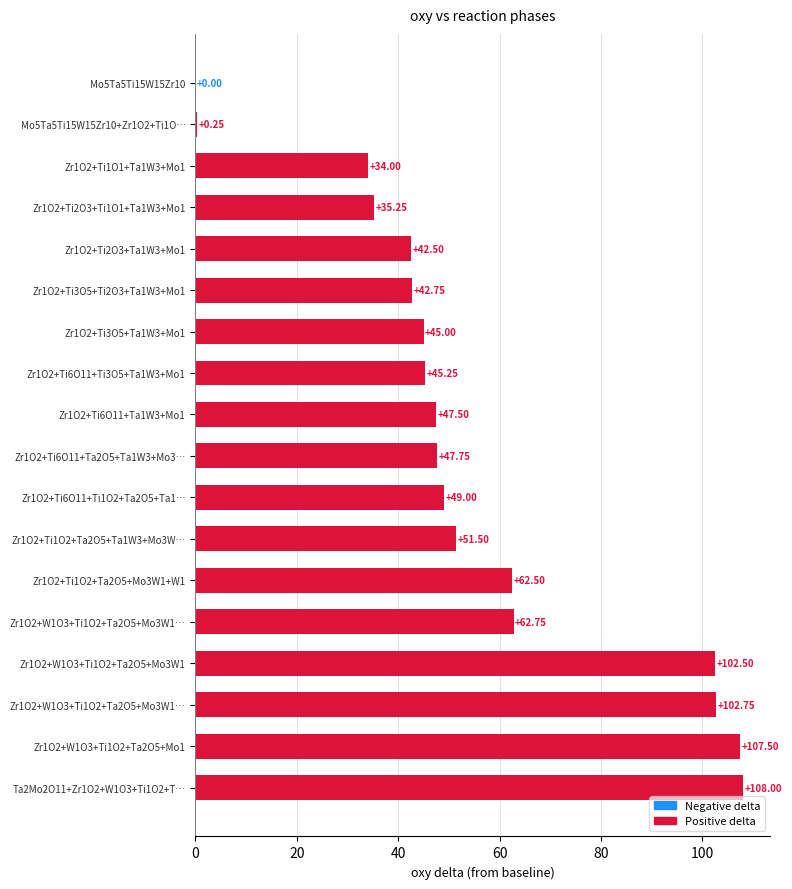

How many data points does each series have?

18